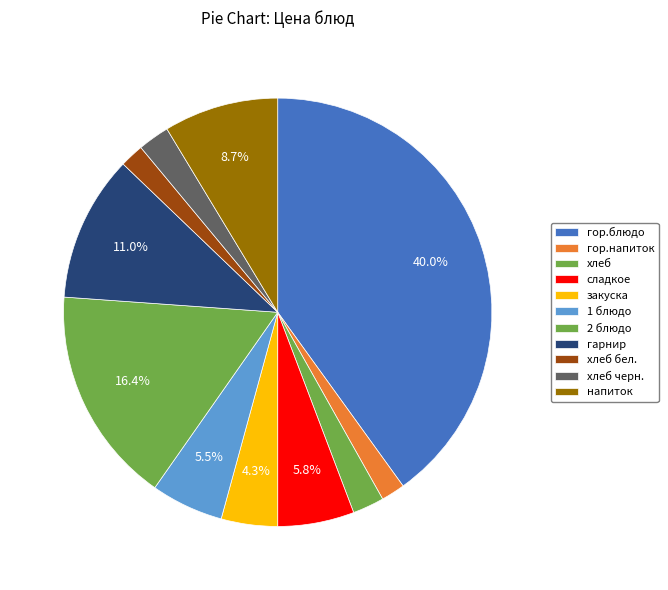

Which has a higher value, гор.блюдо or гарнир?

гор.блюдо